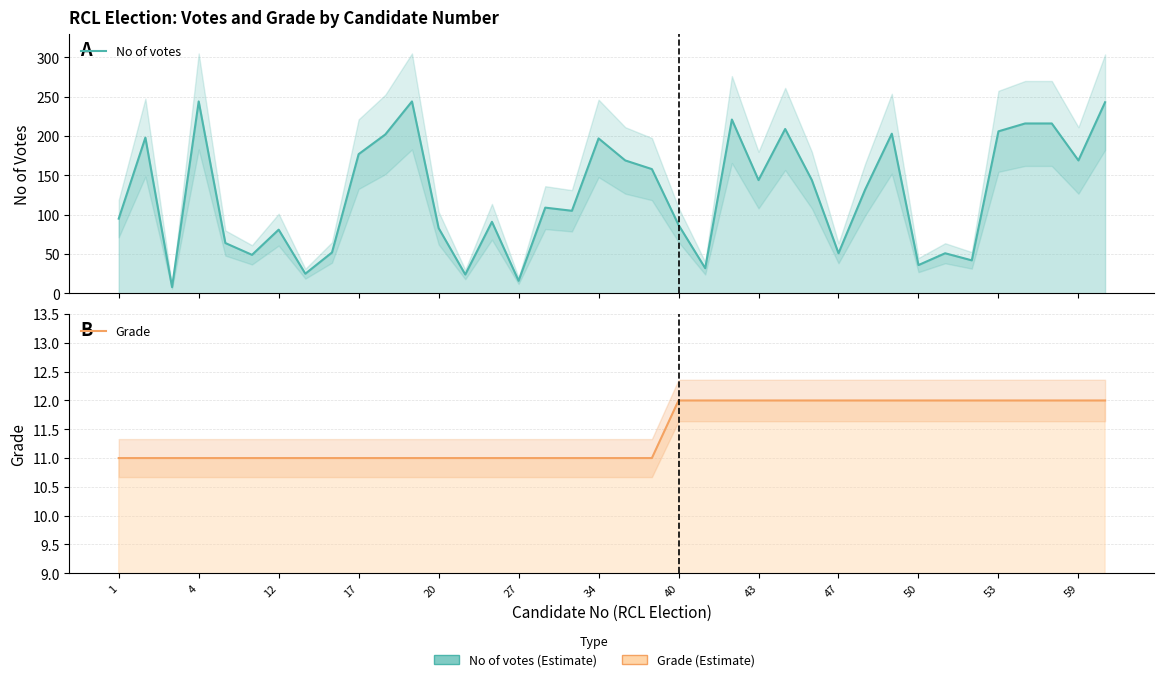

Reading left to right, extract all data points from this chart.

No of votes: 95	198	8	244	64	49	81	25	52	177	202	244	83	24	91	16	109	105	197	169	158	87	32	221	144	209	144	51	132	203	36	51	42	206	216	216	169	243
Grade: 11	11	11	11	11	11	11	11	11	11	11	11	11	11	11	11	11	11	11	11	11	12	12	12	12	12	12	12	12	12	12	12	12	12	12	12	12	12